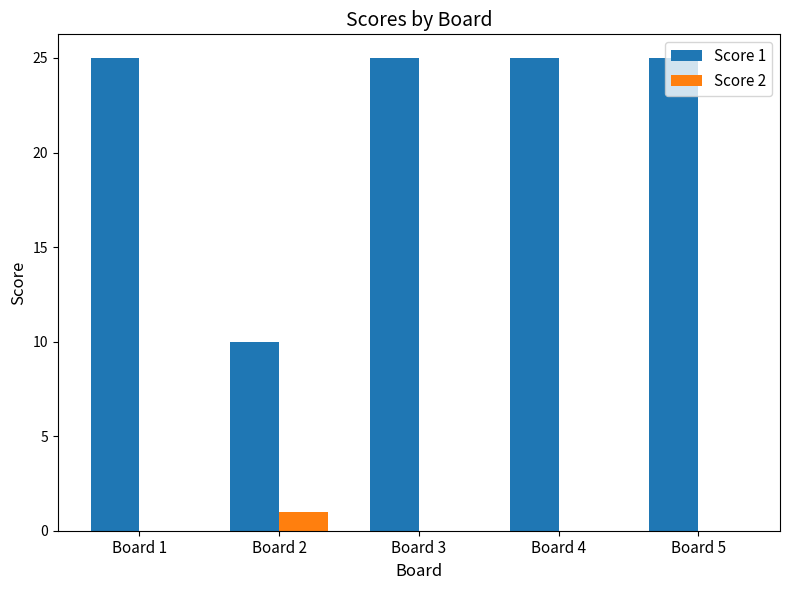

At which label does Score 2 reach its peak?

Board 2